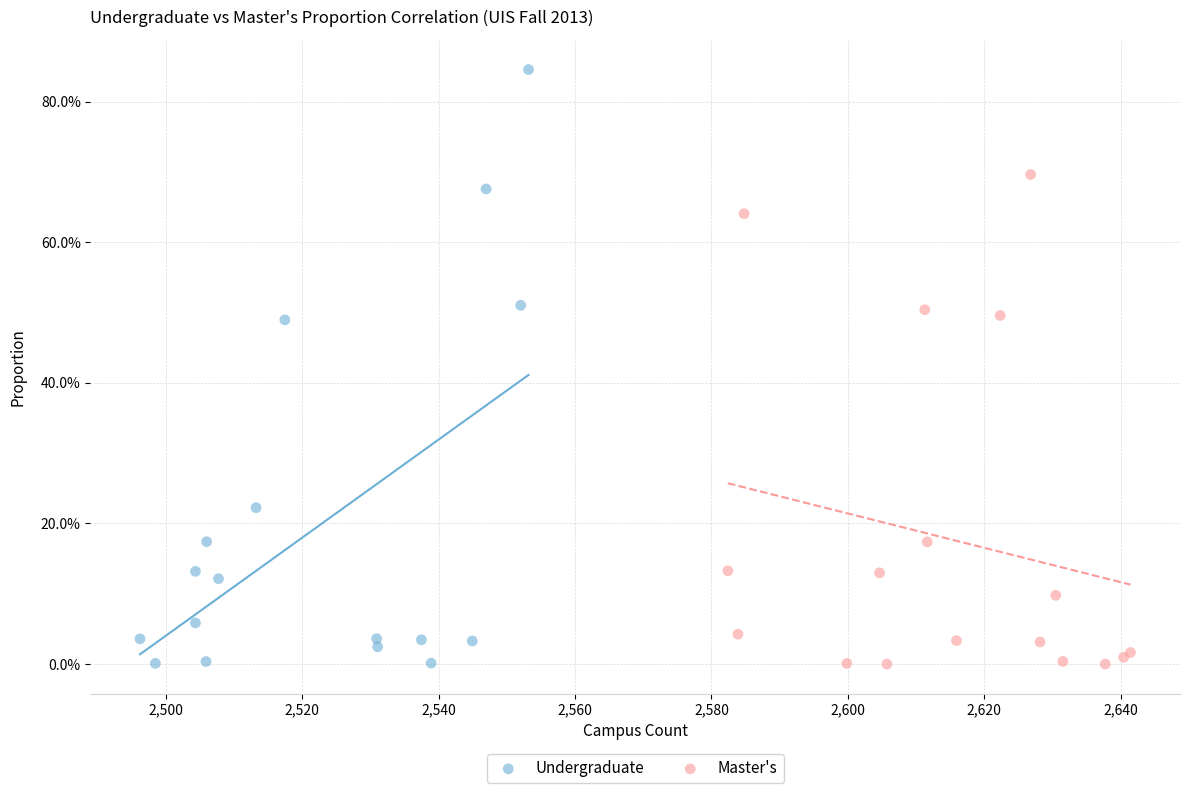

What are all the series names shown in the legend?

Undergraduate, Master's